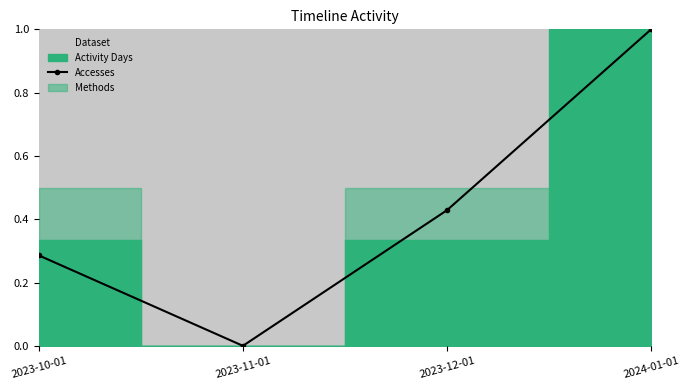

What is the sum of the values at 2023-11-01 and 2023-12-01?

0.4